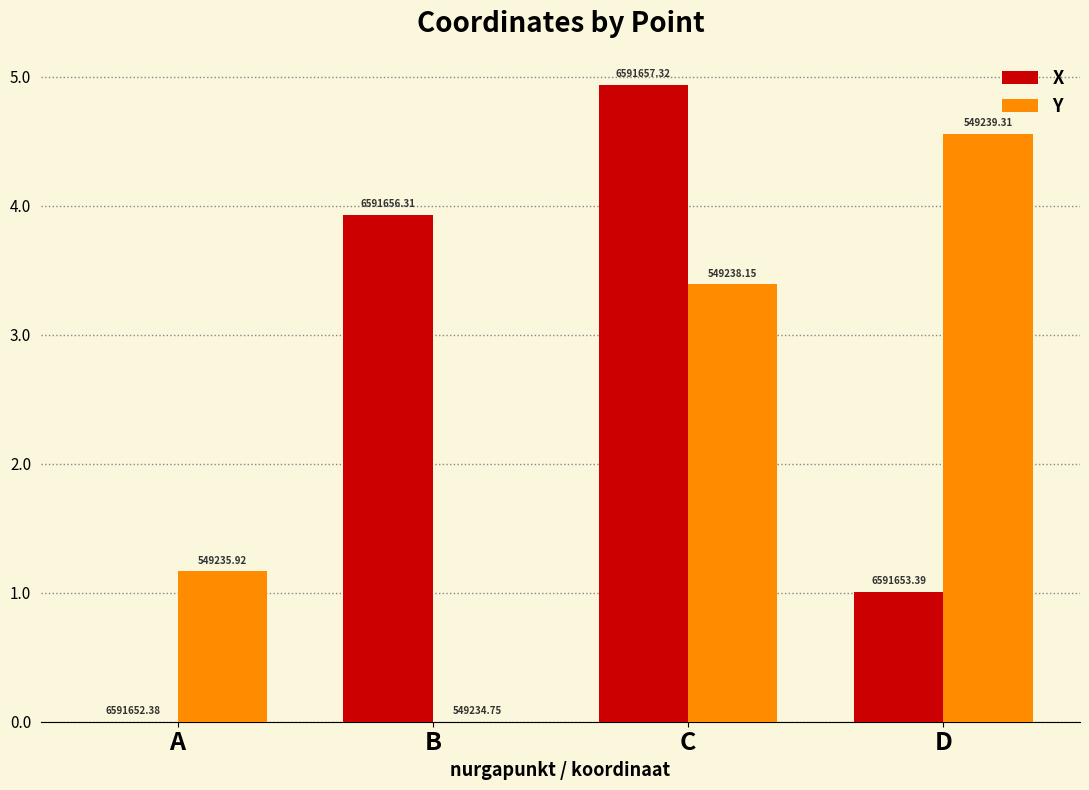

What is the total value across all series at C?

8.3